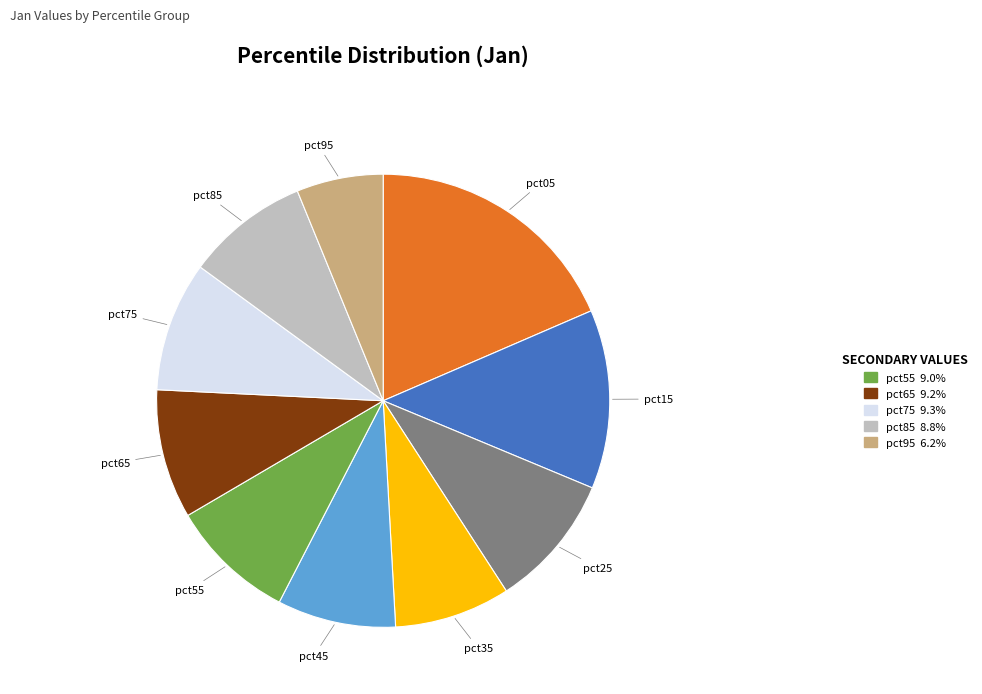

Is there any slice that represents more than half of the pie?

No